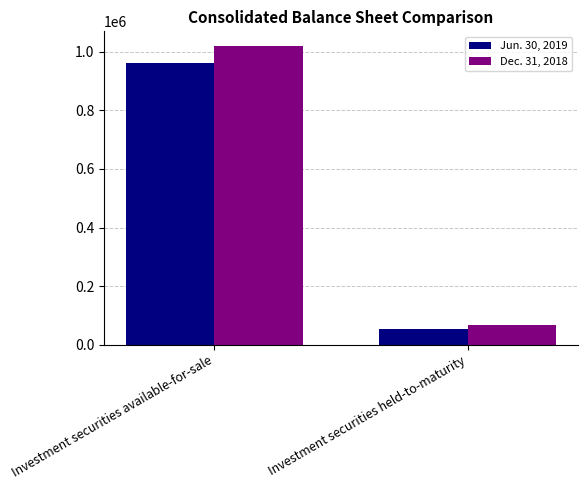

List the series in order of their overall mean, lowest first.

Jun. 30, 2019, Dec. 31, 2018